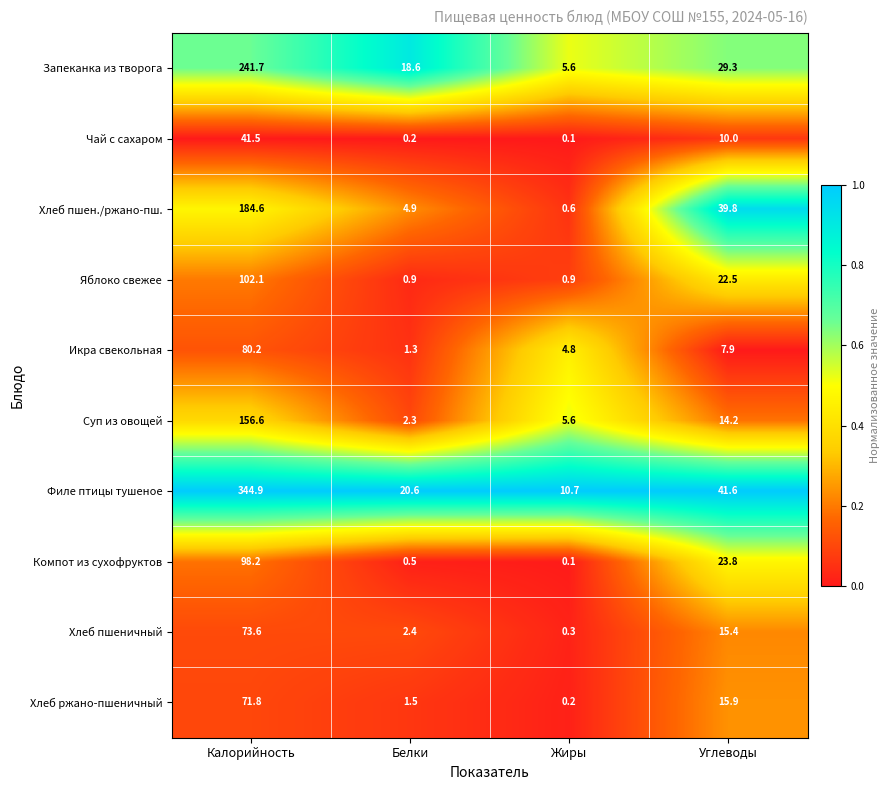

What is the spread (max minus min) of values at Углеводы?

33.7